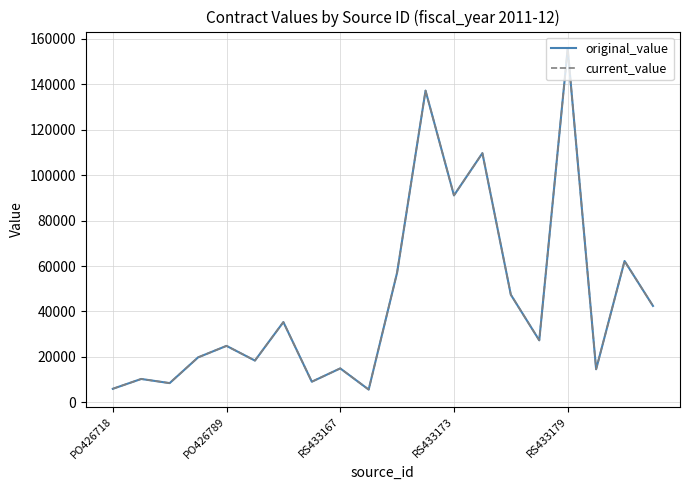

Is this an area chart (filled region under the line)?

No